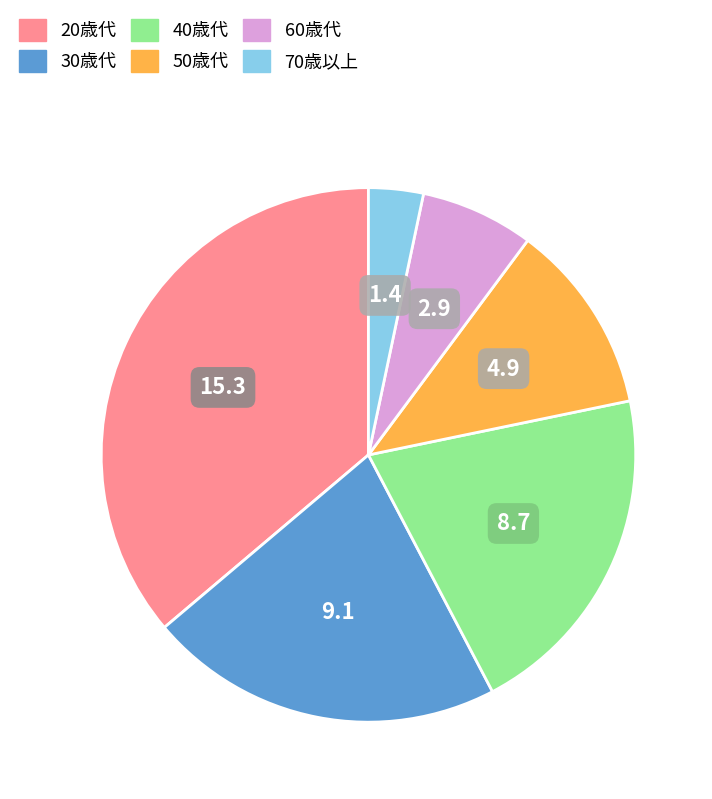

Is the sum of 40歳代 and 20歳代 greater than half?

Yes